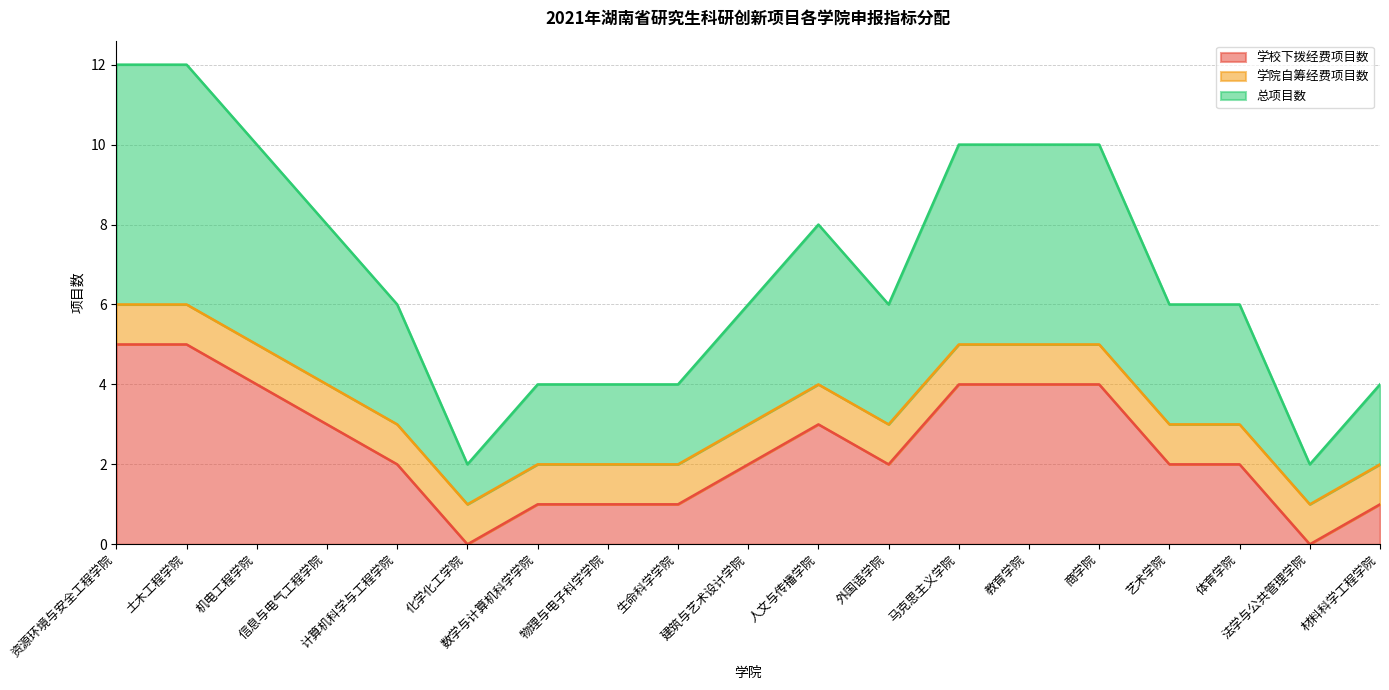

What is the difference between the 学校下拨经费项目数 values at 资源环境与安全工程学院 and 体育学院?

3